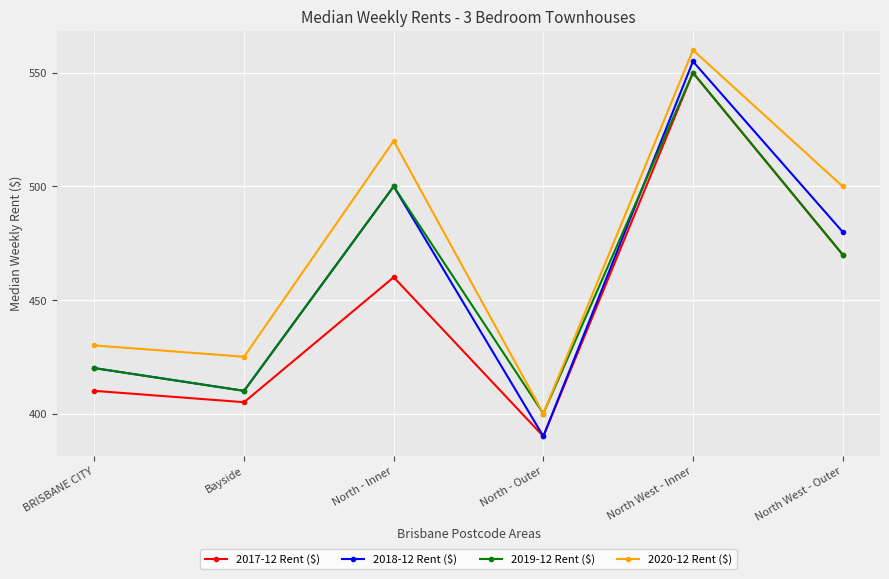

What is the minimum value shown in the chart?

390